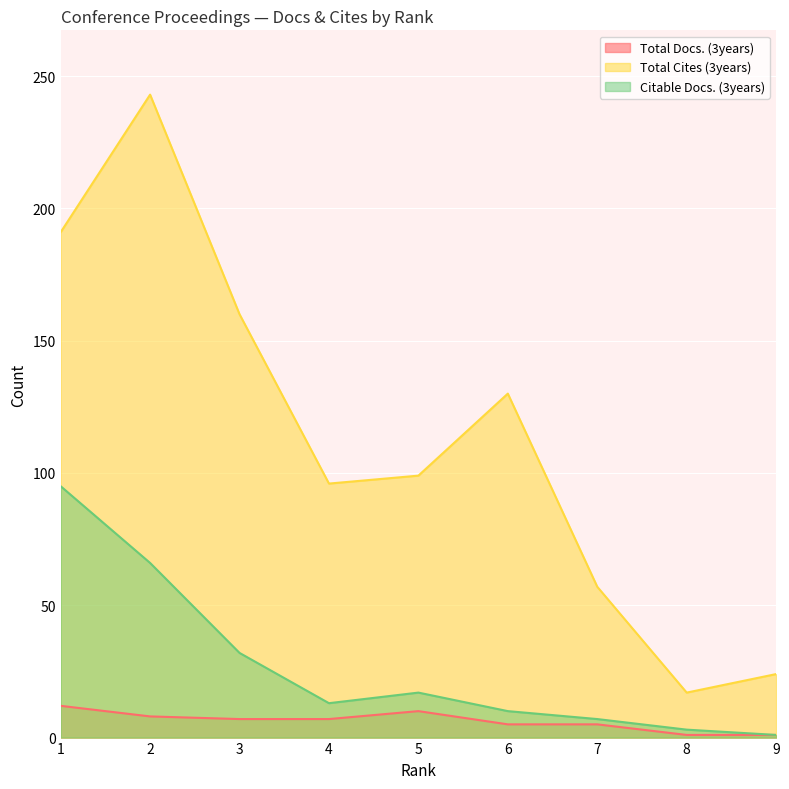

True or false: Citable Docs. (3years) has more than 0 points higher than both neighbors.

True